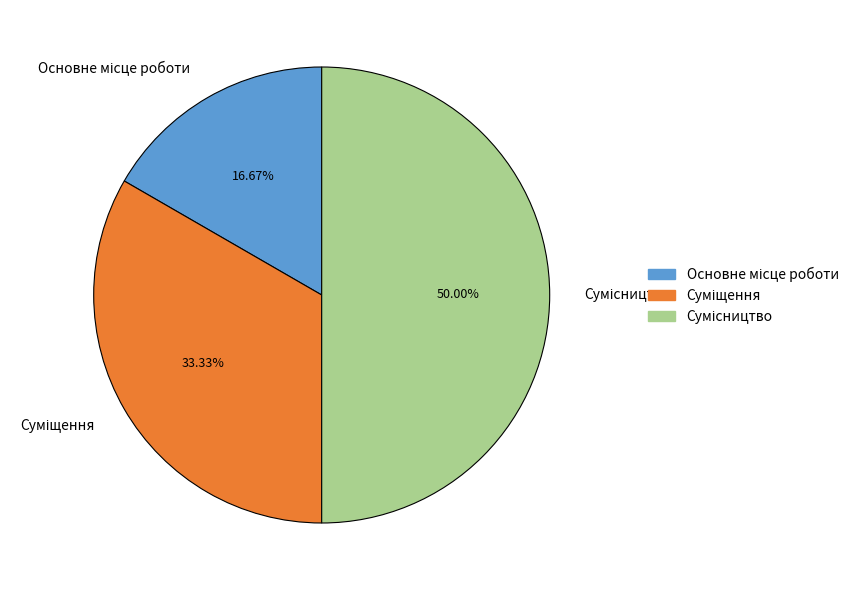

Count the number of slices in the pie.

3